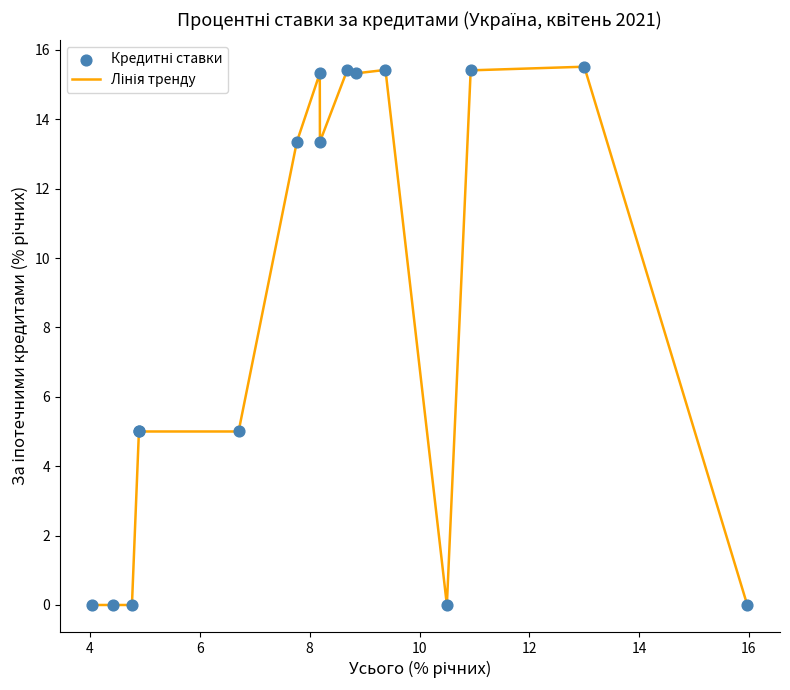

What is the greatest value displayed?

15.5